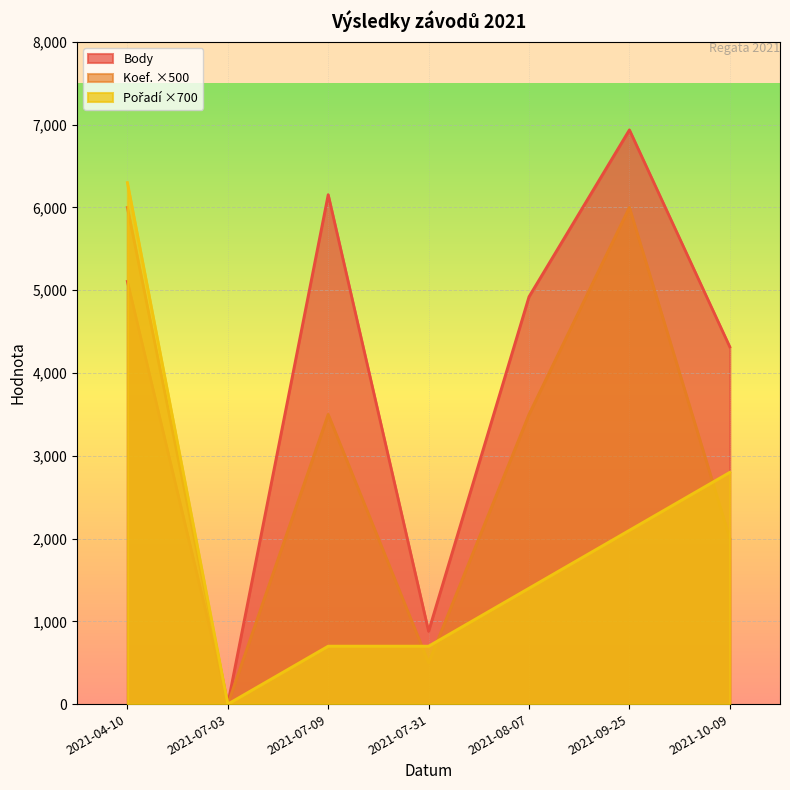

Which series has the largest range (max minus min)?

Body